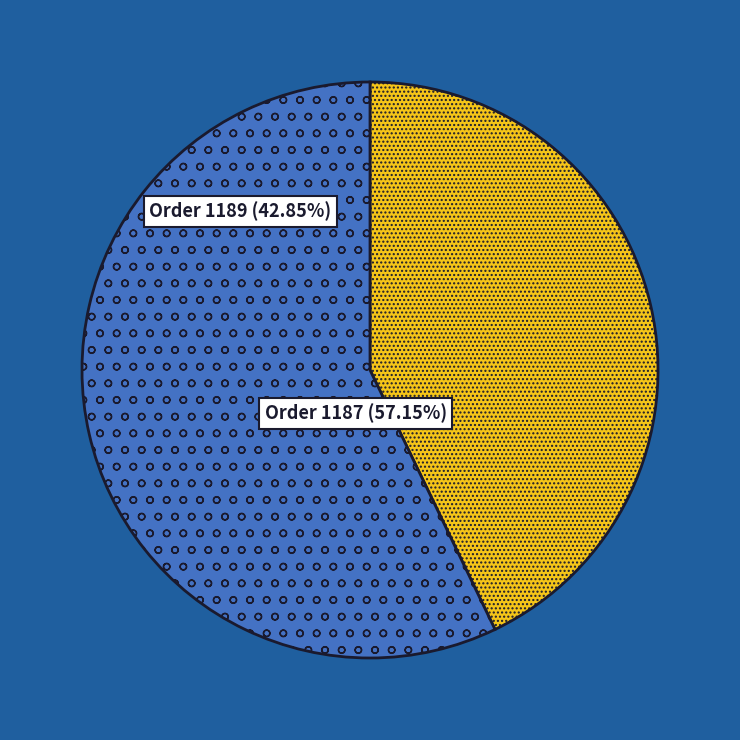

What is the ratio of the value at Order 1187 to the value at Order 1189?

1.3